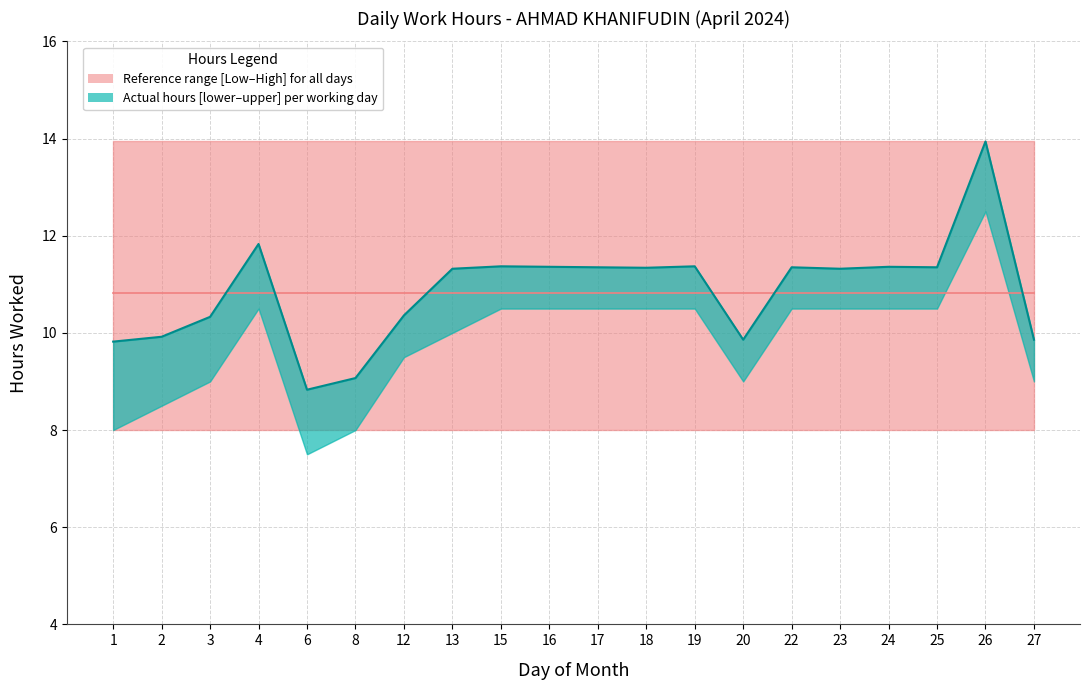

Reading right to left, list all the values displayed in this chart.

Low_upper: 27=9.9	26=13.9	25=11.3	24=11.4	23=11.3	22=11.3	20=9.9	19=11.4	18=11.3	17=11.3	16=11.4	15=11.4	13=11.3	12=10.4	8=9.1	6=8.8	4=11.8	3=10.3	2=9.9	1=9.8
Low_median: 27=9.9	26=13.9	25=11.3	24=11.4	23=11.3	22=11.3	20=9.9	19=11.4	18=11.3	17=11.3	16=11.4	15=11.4	13=11.3	12=10.4	8=9.1	6=8.8	4=11.8	3=10.3	2=9.9	1=9.8
Low_lower: 27=9.0	26=12.5	25=10.5	24=10.5	23=10.5	22=10.5	20=9.0	19=10.5	18=10.5	17=10.5	16=10.5	15=10.5	13=10.0	12=9.5	8=8.0	6=7.5	4=10.5	3=9.0	2=8.5	1=8.0